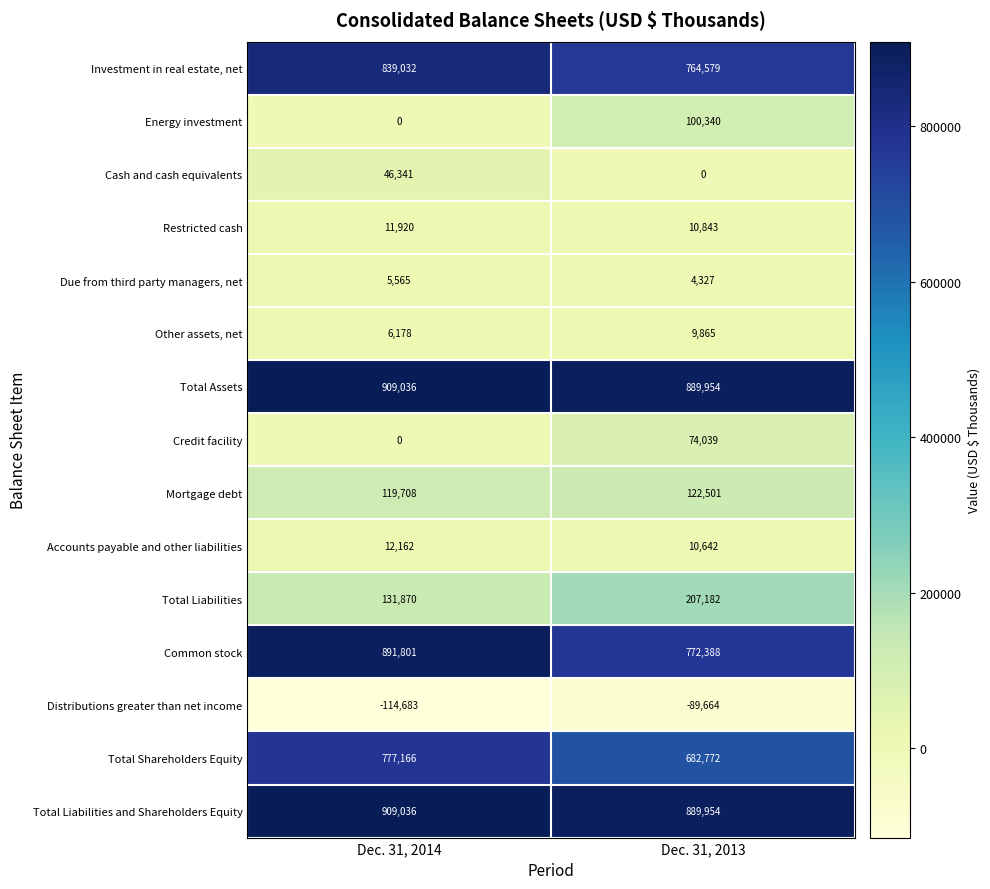

What is the sum of the Cash and cash equivalents values at Dec. 31, 2014 and Dec. 31, 2013?

46341